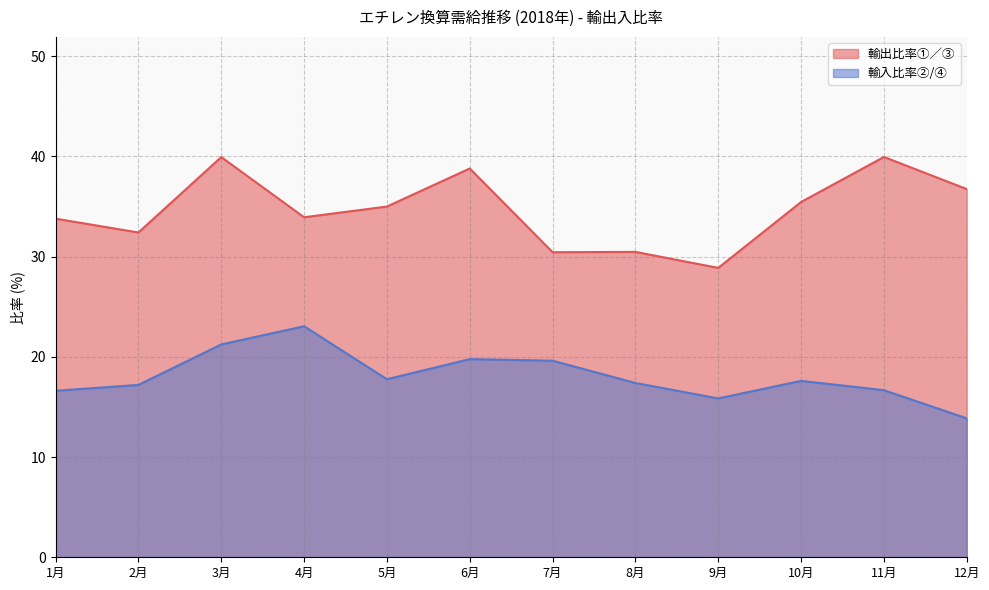

Reading left to right, transcribe all the data shown in this chart.

輸出比率①／③: 33.8	32.4	39.9	33.9	35.0	38.8	30.4	30.5	28.9	35.5	39.9	36.7
輸入比率②/④: 16.6	17.2	21.2	23.1	17.8	19.8	19.6	17.4	15.9	17.6	16.7	13.9